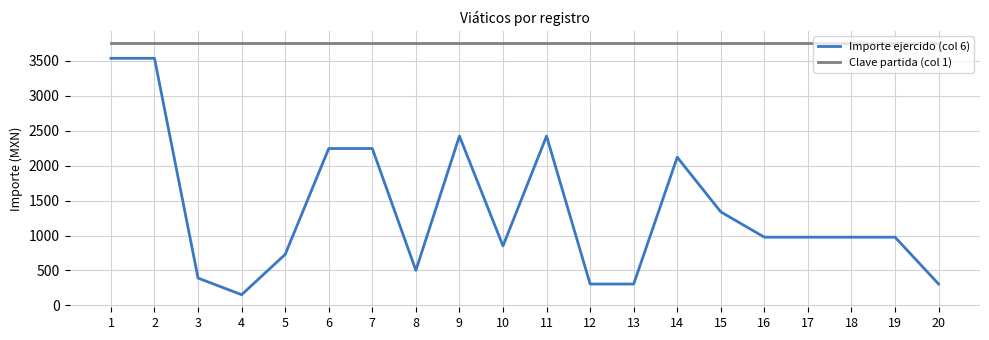

What is the approximate value of Clave partida (col 1) at 18?

3751